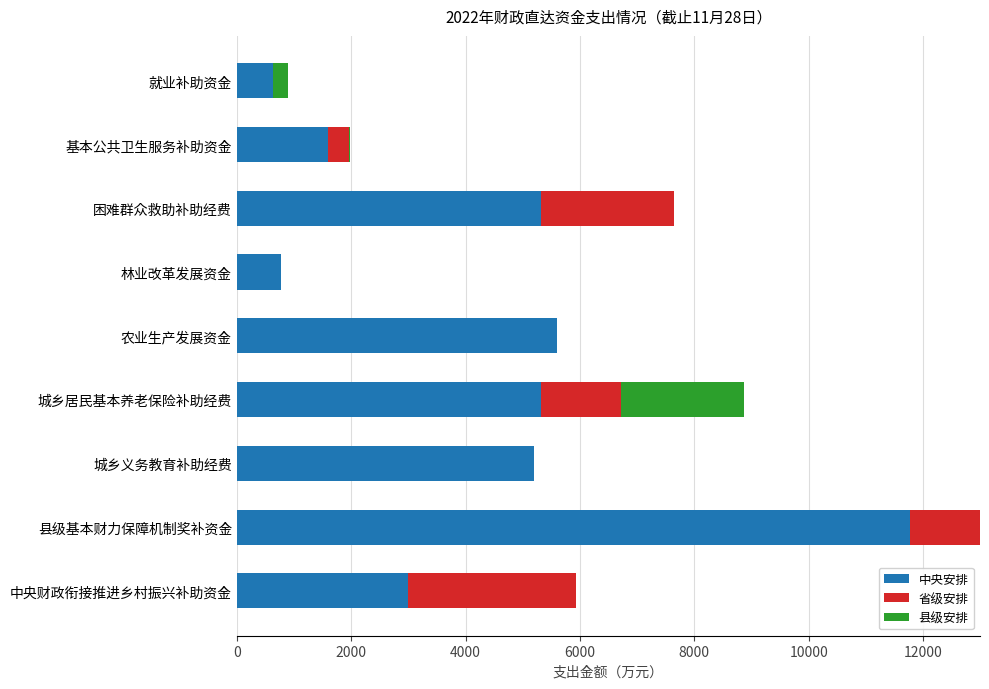

Is it true that 中央安排 equals 19689.3 at 县级基本财力保障机制奖补资金?

False